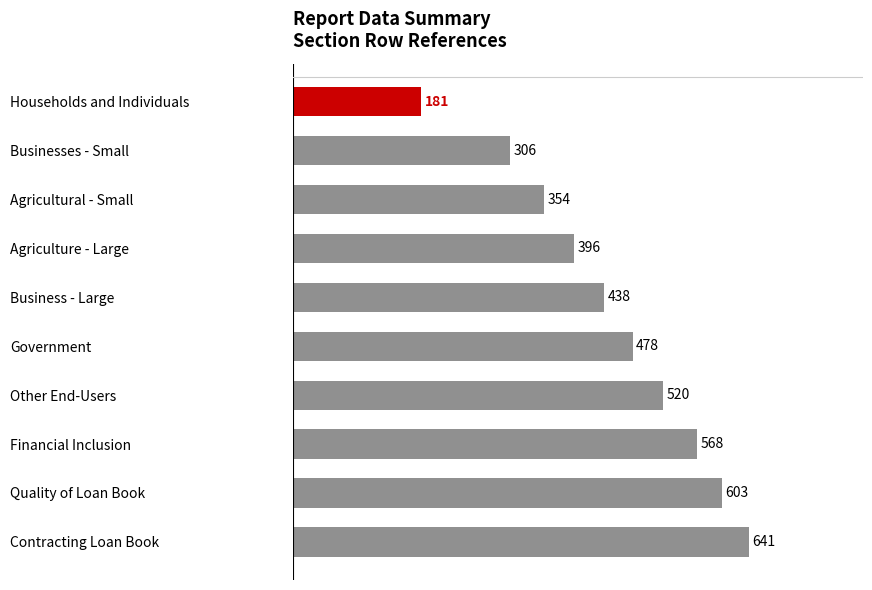

Approximately how many times larger is the value at Quality of Loan Book compared to Business - Large?

1.4